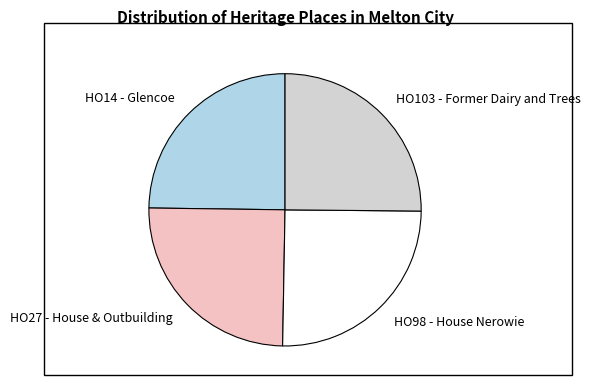

Is it true that HO27 - House & Outbuilding is 18% of the pie?

False